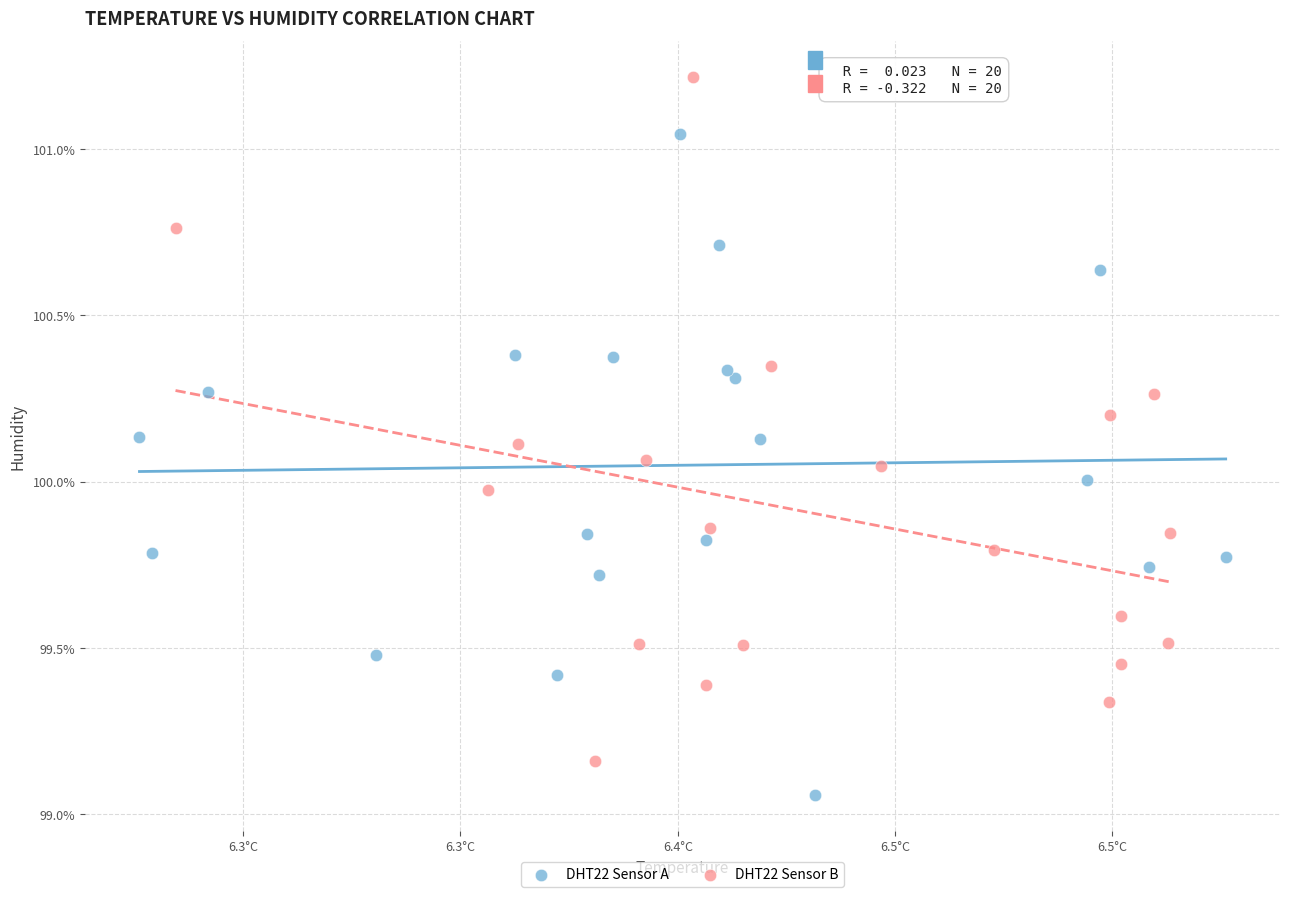

What are all the series names shown in the legend?

DHT22 Sensor A, DHT22 Sensor B